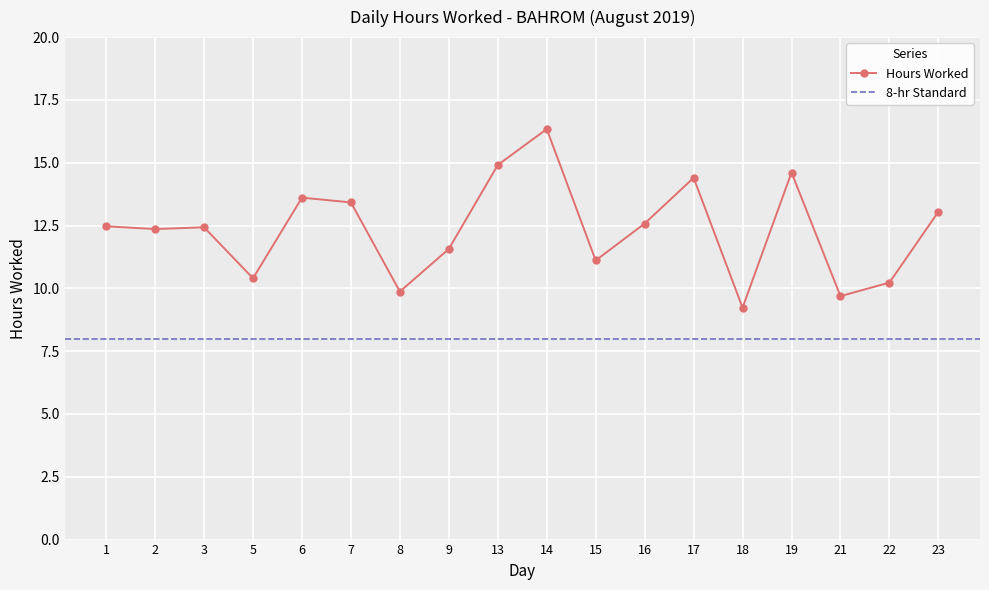

The value at 19 is 14.6. True or false?

True